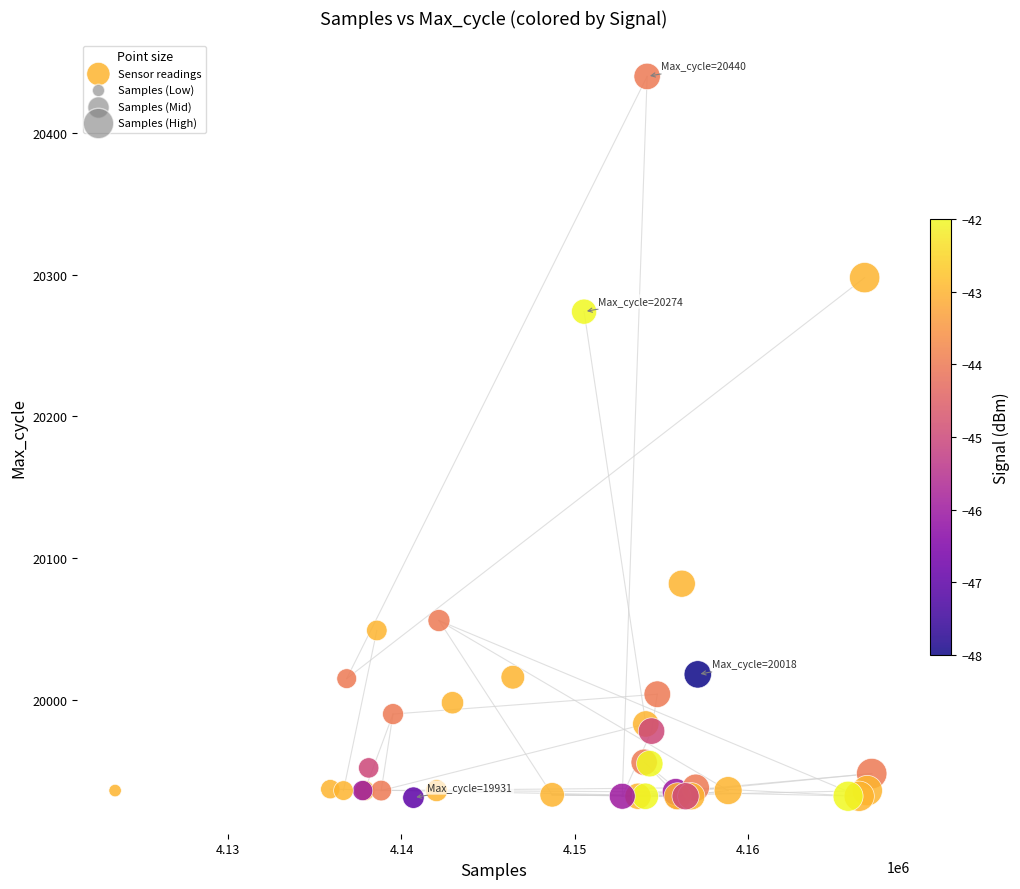

What Y value in the scatter plot is closest to 20185?

20274